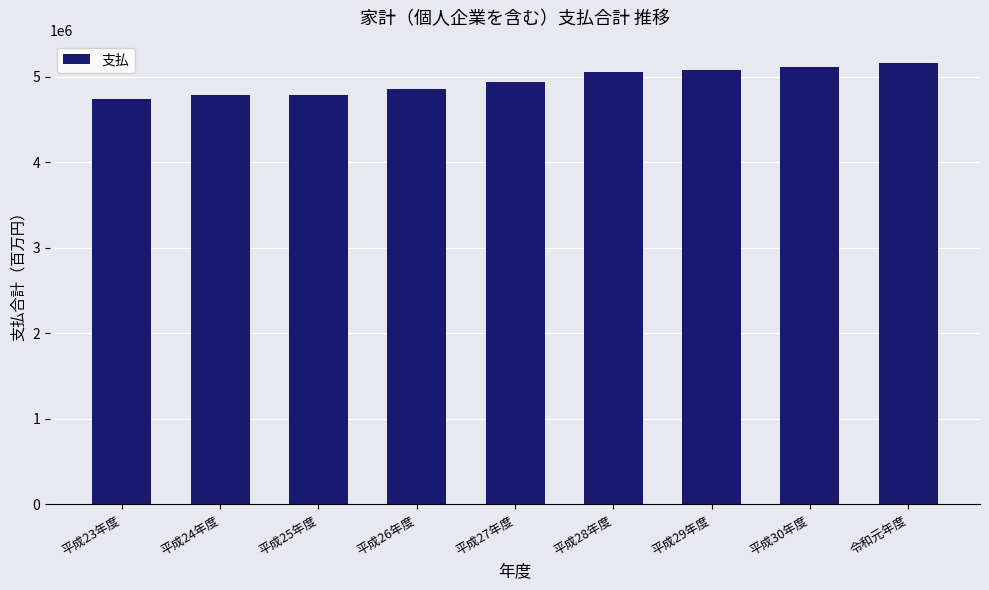

How many data points does each series have?

9